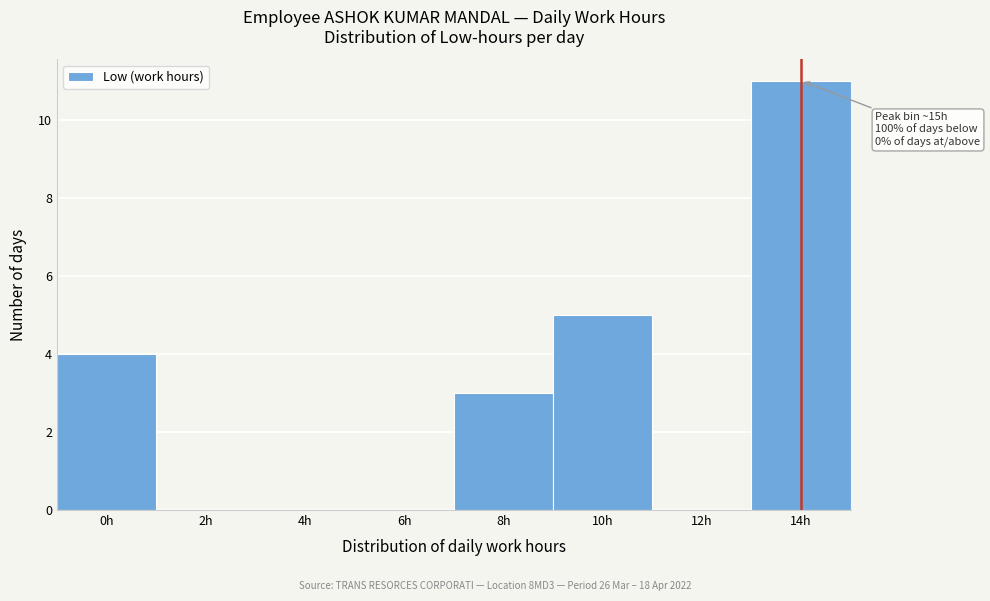

Reading right to left, extract all data points from this chart.

14h=11	12h=0	10h=5	8h=3	6h=0	4h=0	2h=0	0h=4